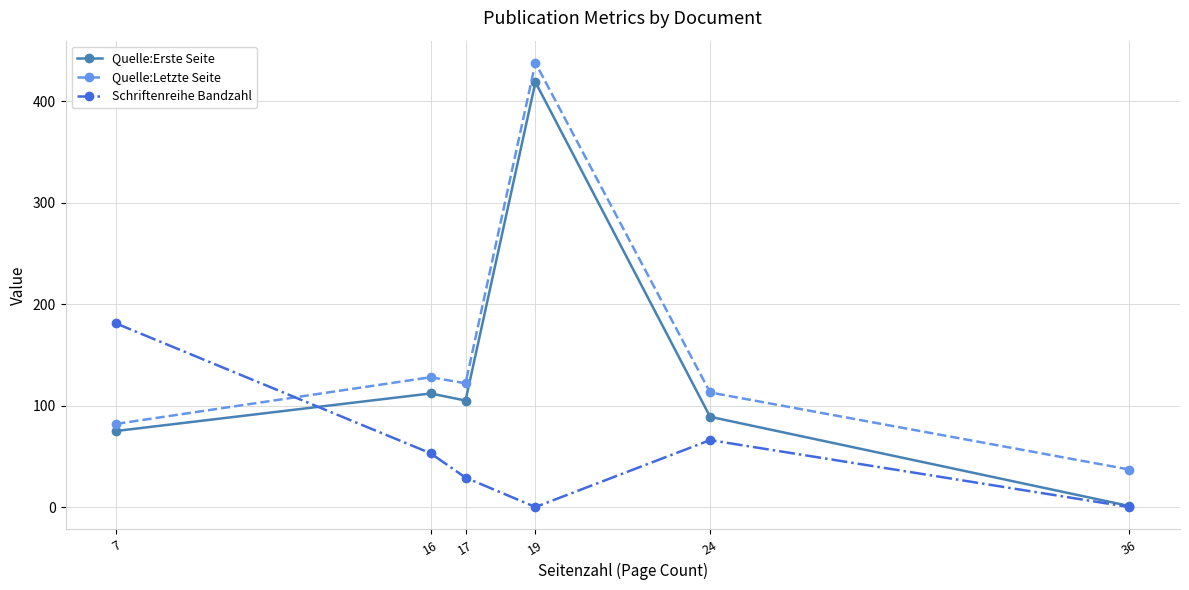

Is it true that Schriftenreihe Bandzahl equals 181 at 7?

True